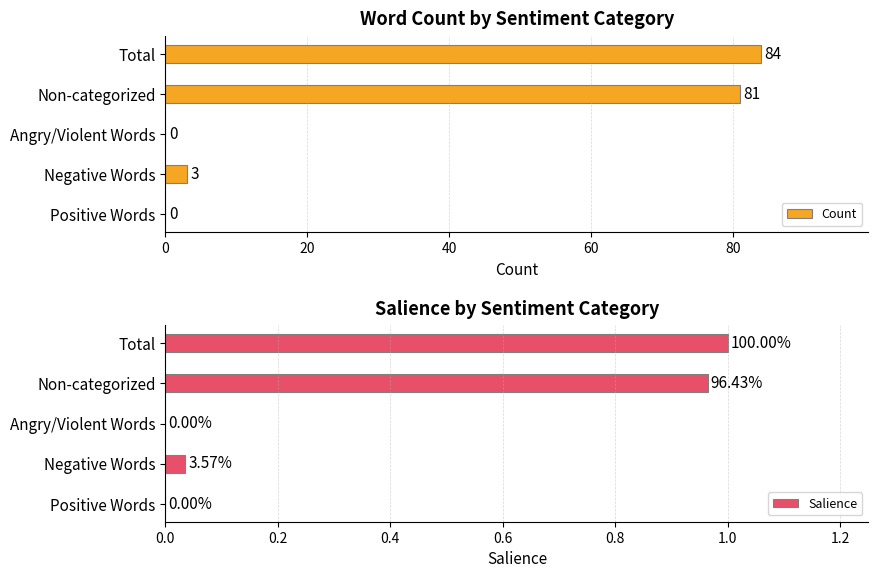

The Count series shows 84 at Total. True or false?

True